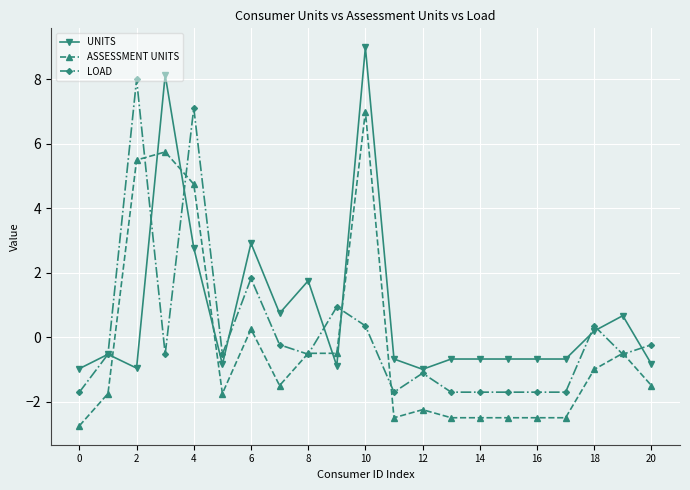

How many lines are shown in the chart?

3